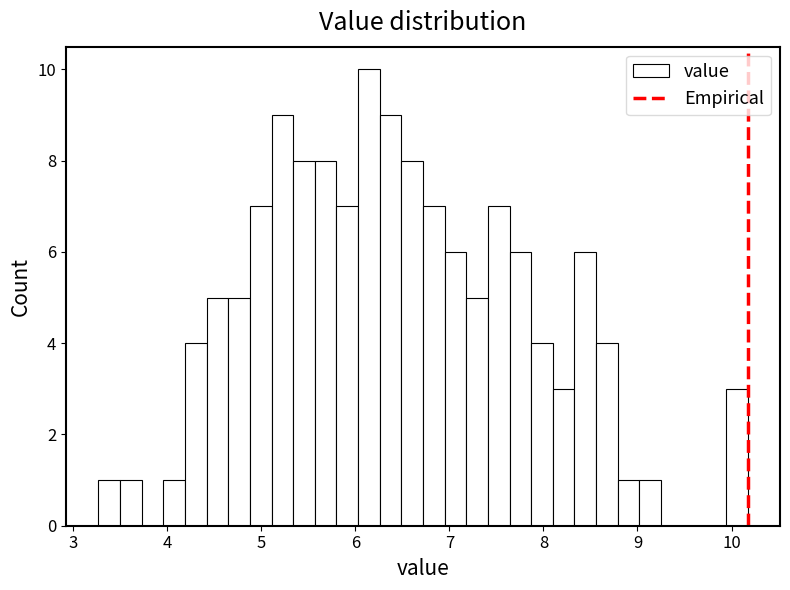

Around what value on the x-axis is the tallest bar? Give the approximate position of its centre, as read against the axis.

6.1